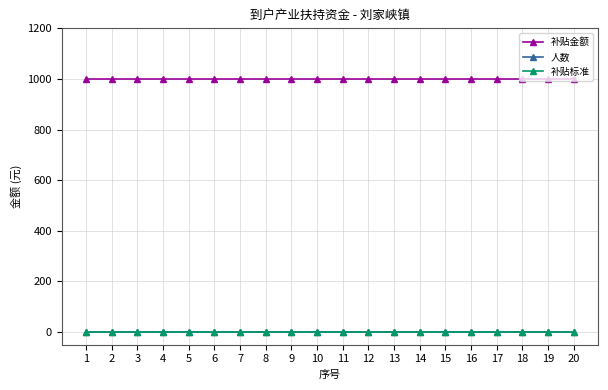

Does the chart have visible grid lines?

Yes